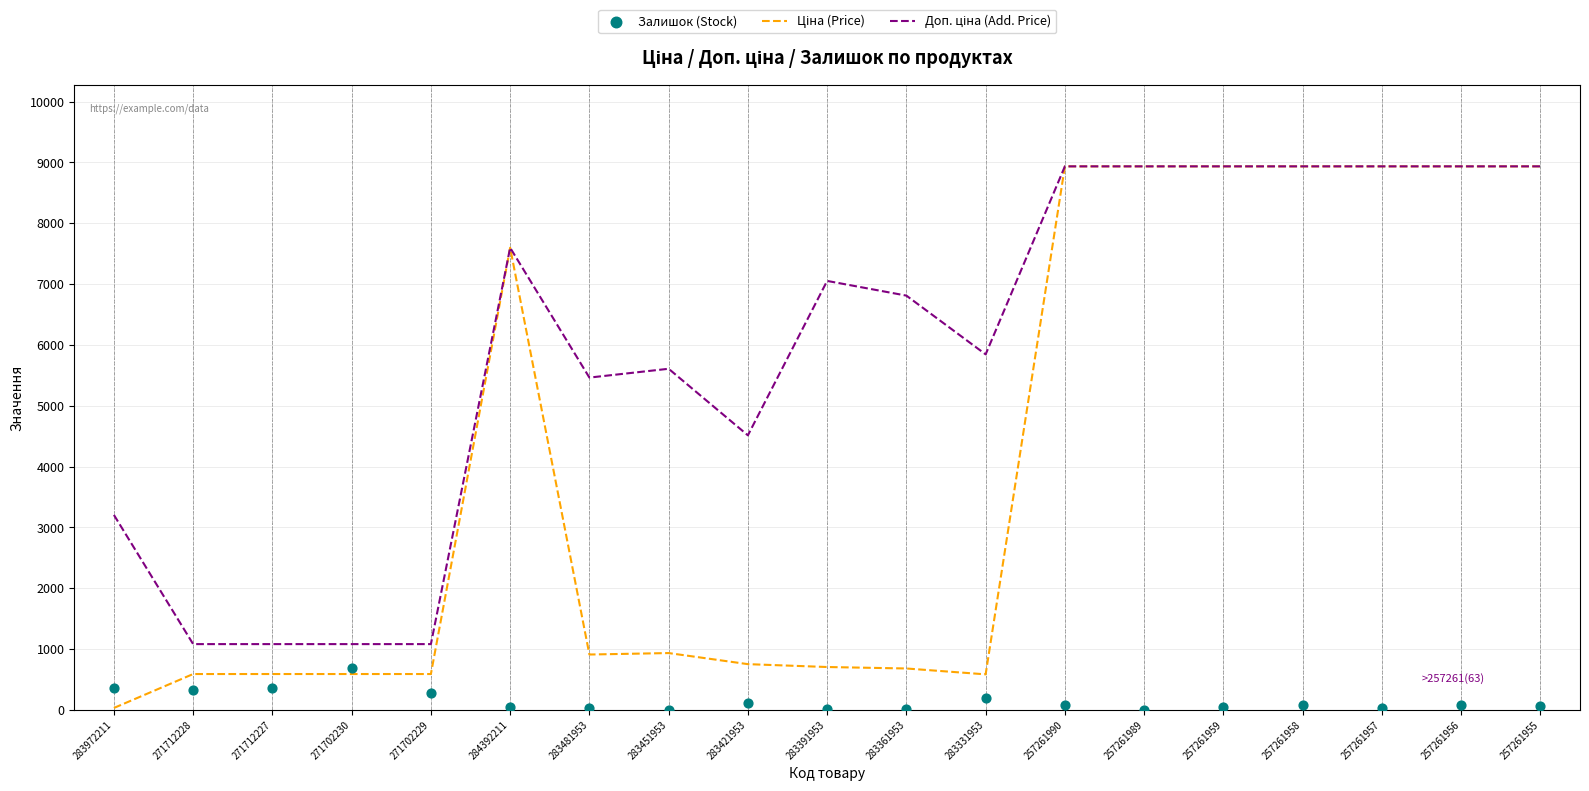

Which series reaches the minimum Y coordinate?

Залишок (Stock)